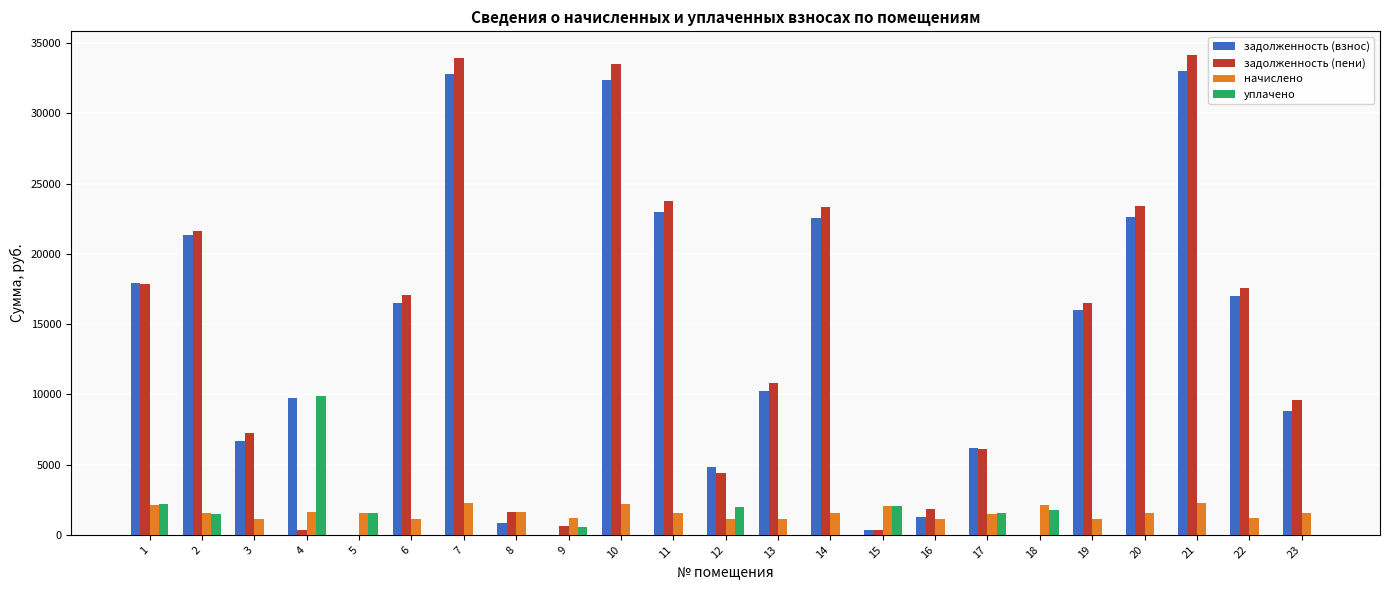

Which series has the widest spread of values?

задолженность (пени)